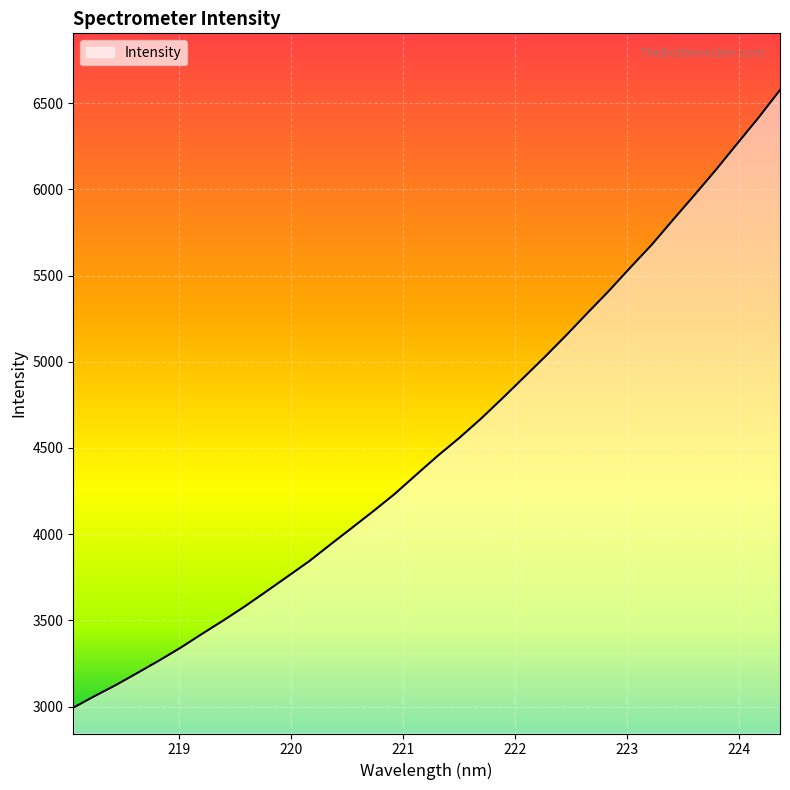

True or false: there are more than 0 points higher than both neighbors.

False